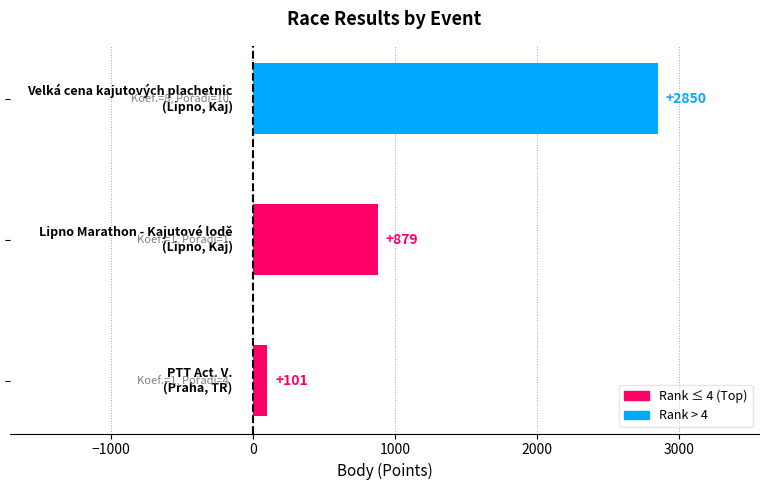

What is the average value?

1277